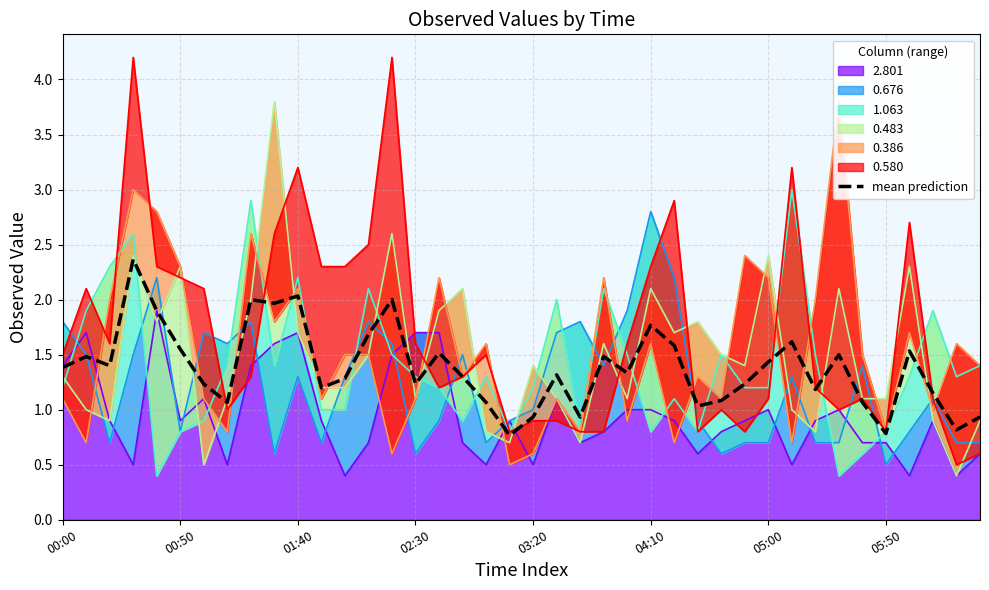

Reading left to right, extract all data points from this chart.

1.4	1.5	1.4	2.4	1.9	1.6	1.2	1.1	2.0	2.0	2.0	1.2	1.3	1.7	2.0	1.2	1.5	1.3	1.1	0.8	0.9	1.3	0.9	1.5	1.3	1.8	1.6	1.0	1.1	1.2	1.4	1.6	1.2	1.5	1.1	0.8	1.5	1.2	0.8	0.9